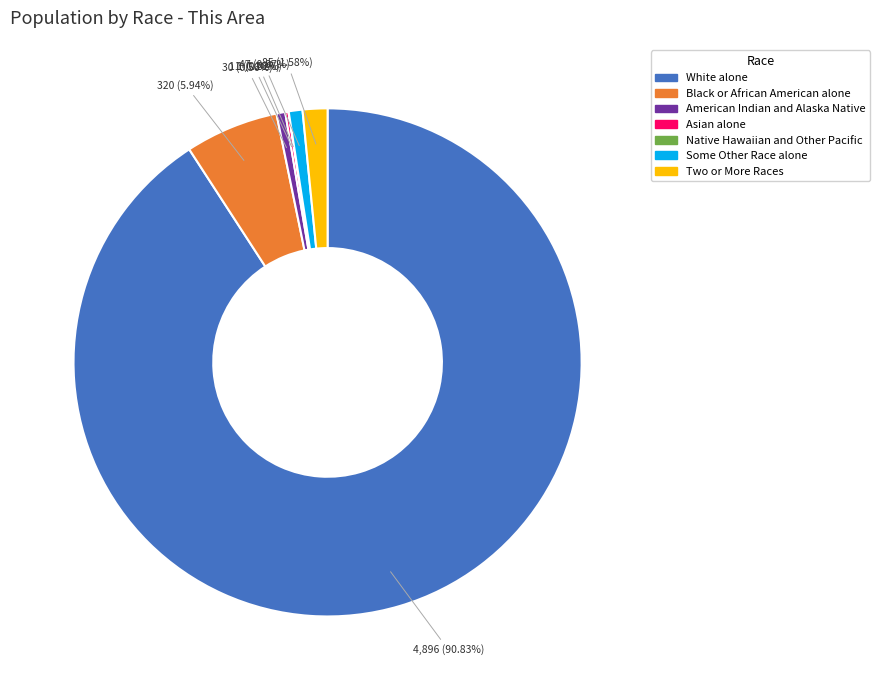

What is the largest slice in the pie chart?

White alone